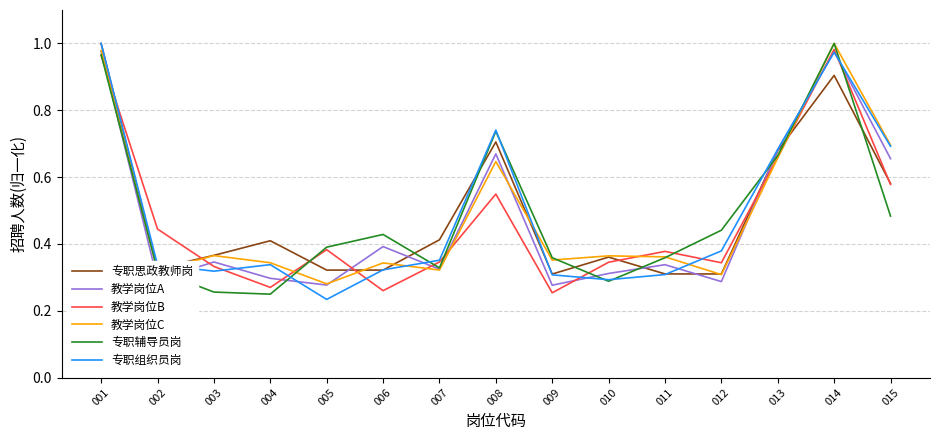

Between 004 and 012, which series saw the biggest shift?

专职辅导员岗